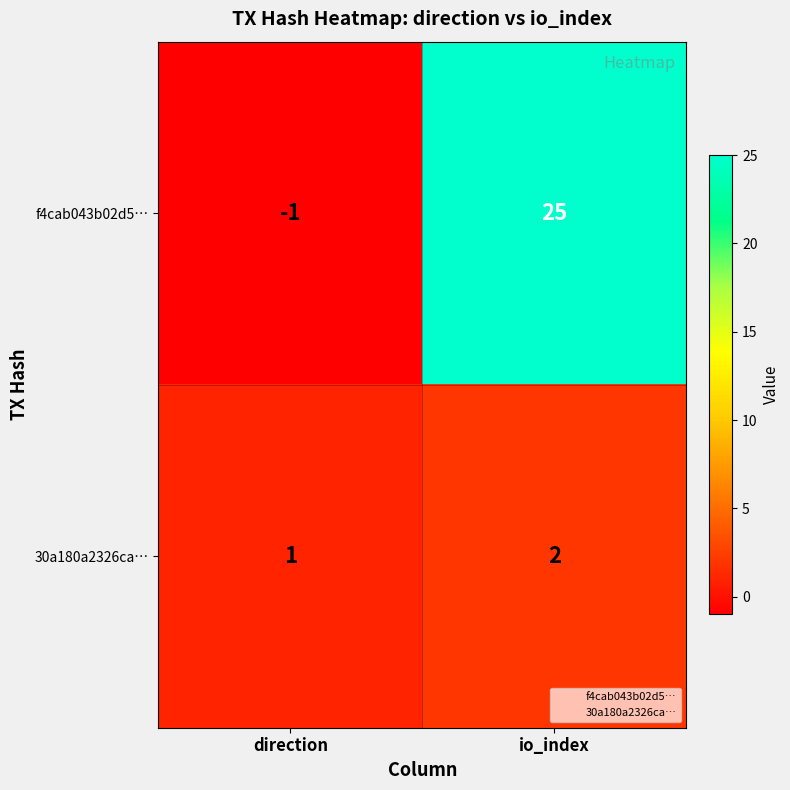

What is the sum of all 30a180a2326ca… values?

3